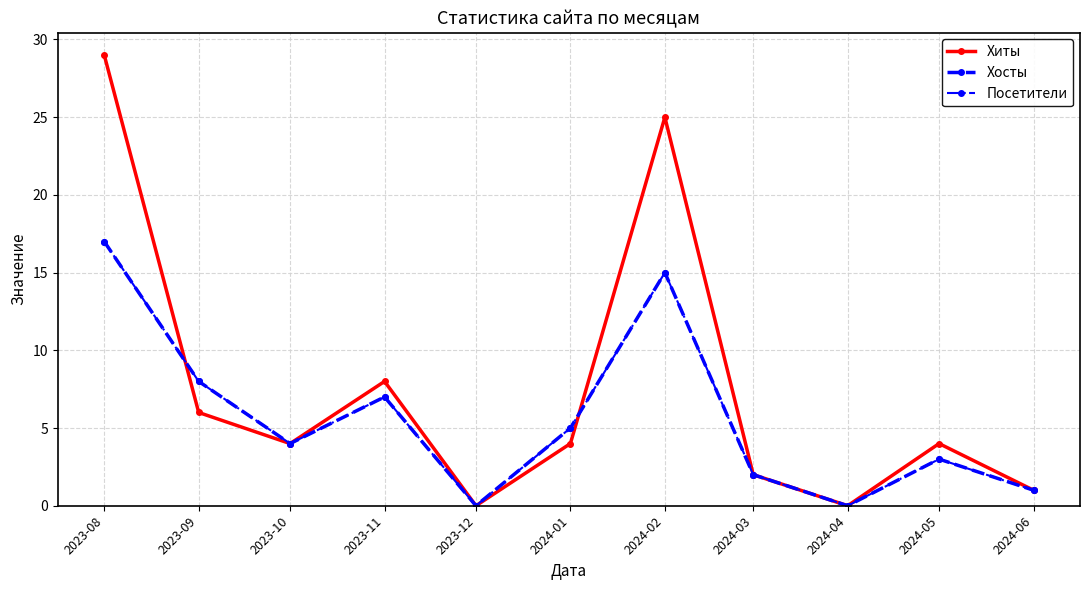

Is this an area chart (filled region under the line)?

No